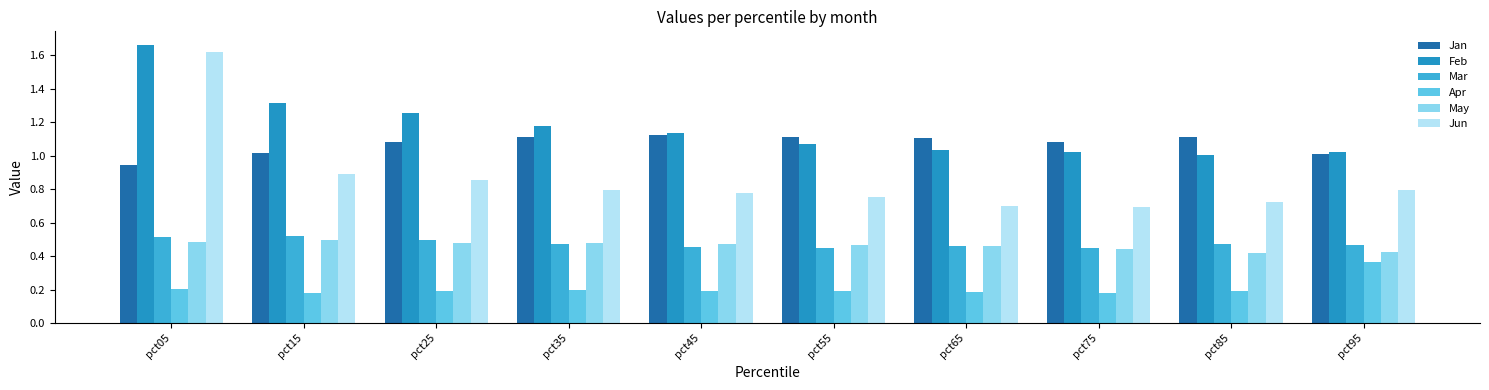

How many bars are there in each group?

6